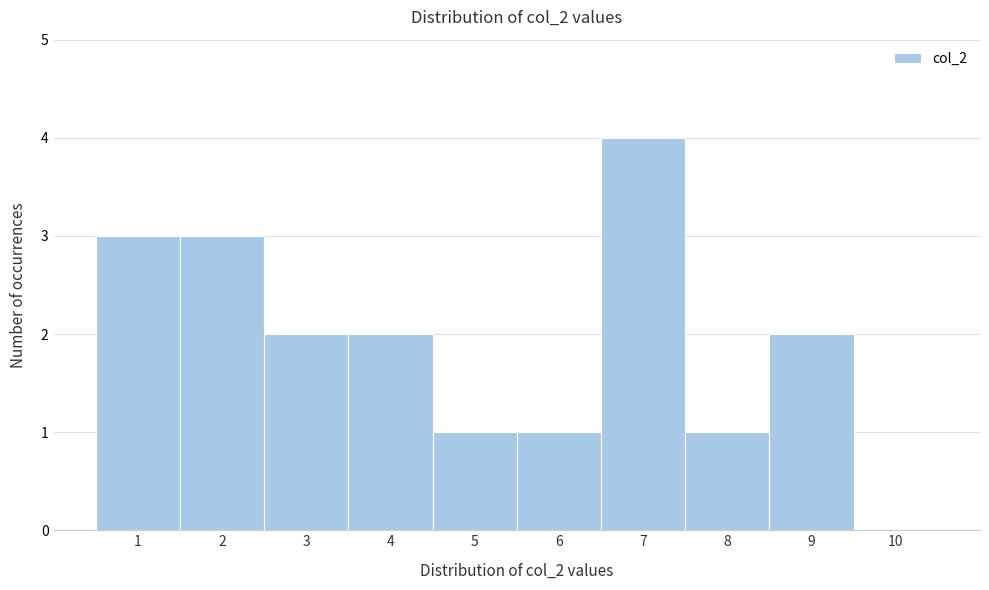

Reading left to right, transcribe this chart: for each bar, give the range it covers on the x-axis and its height. The values are not printed on the chart, so give them approximately, as read against the axis.

0.5 to 1.5: 3
1.5 to 2.5: 3
2.5 to 3.5: 2
3.5 to 4.5: 2
4.5 to 5.5: 1
5.5 to 6.5: 1
6.5 to 7.5: 4
7.5 to 8.5: 1
8.5 to 9.5: 2
9.5 to 10.5: 0